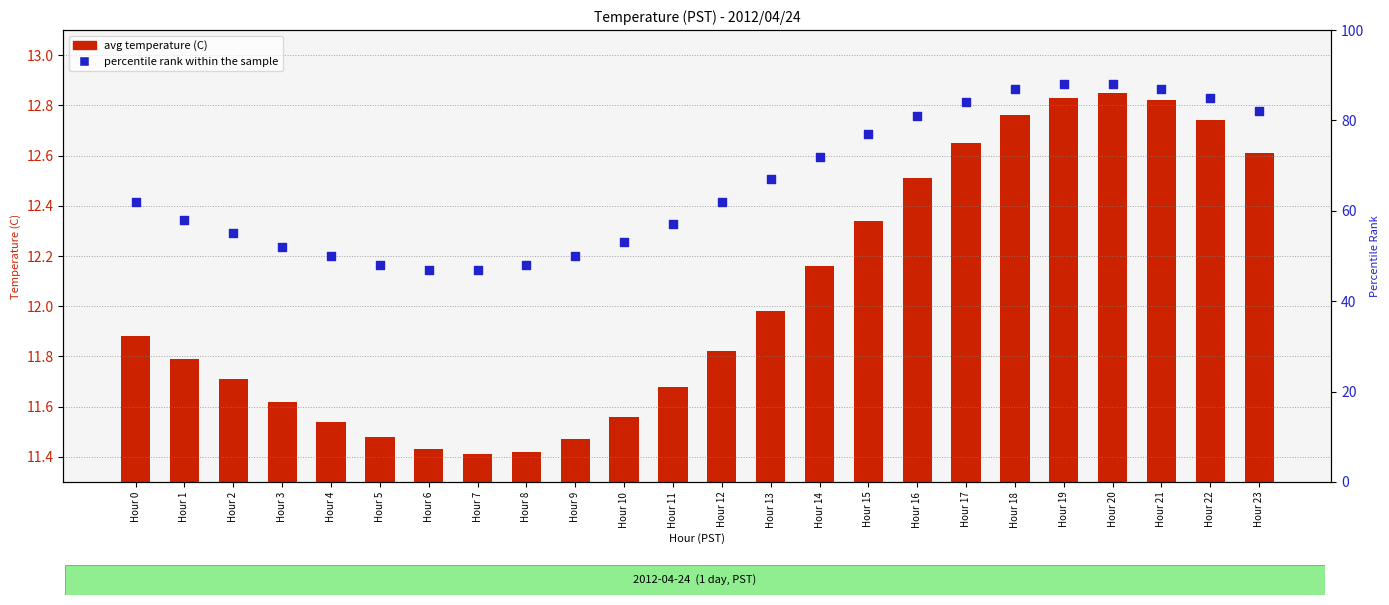

Is the value of avg temperature (C) at Hour 3 greater than the value of percentile rank within the sample at Hour 1?

No